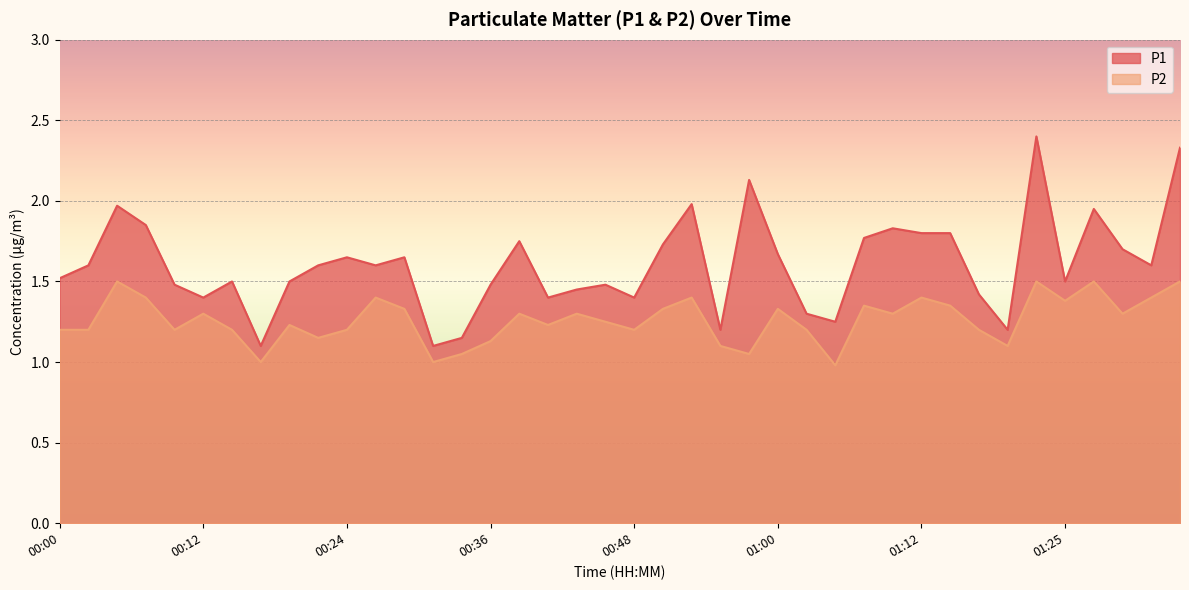

How many data points does each series have?

40